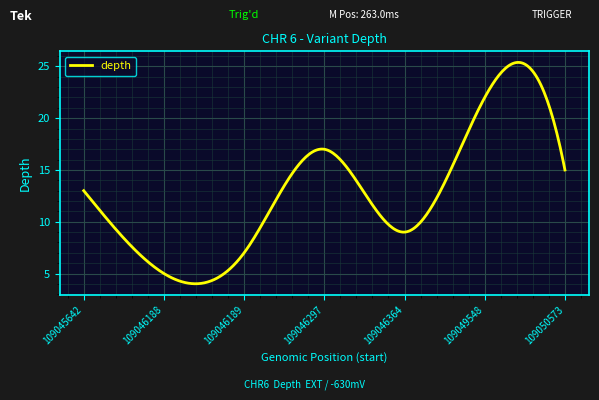

What is the maximum value shown in the chart?

25.4